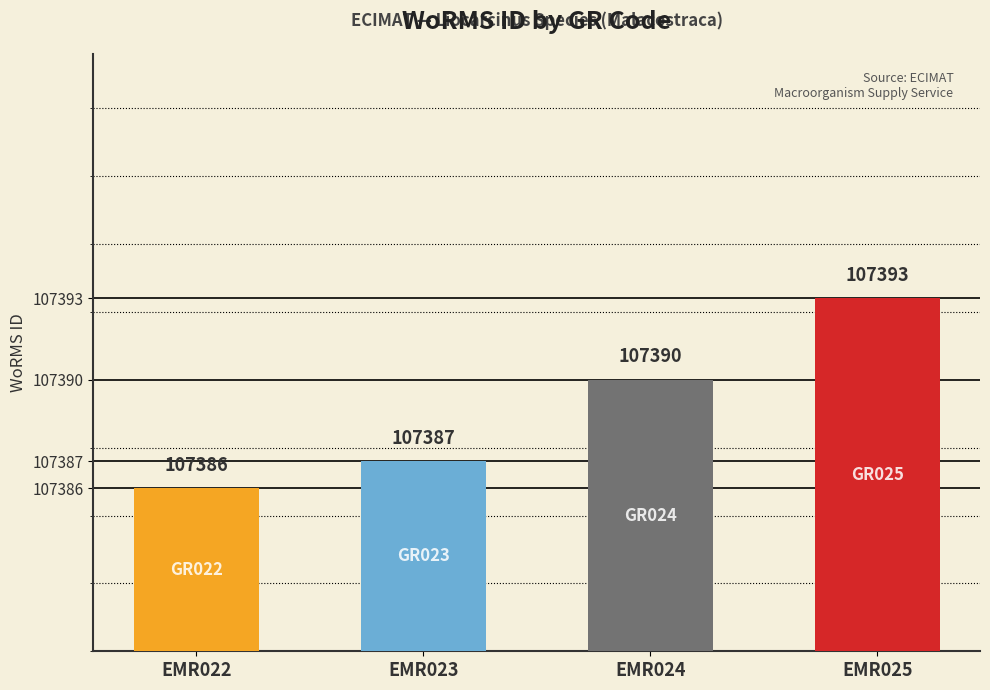

What is the difference between the maximum and minimum values?

7